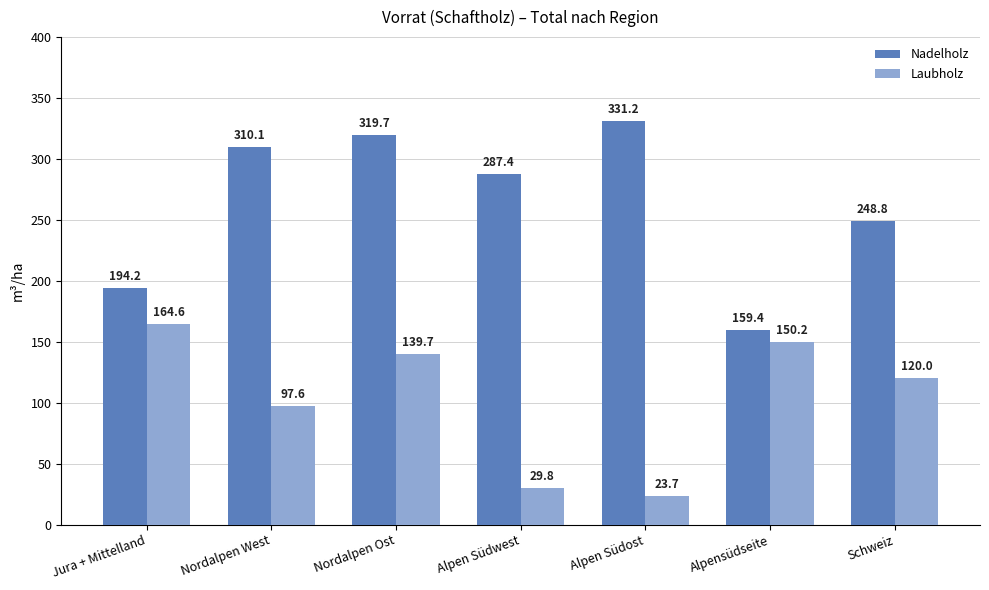

Which series has the largest range (max minus min)?

Nadelholz